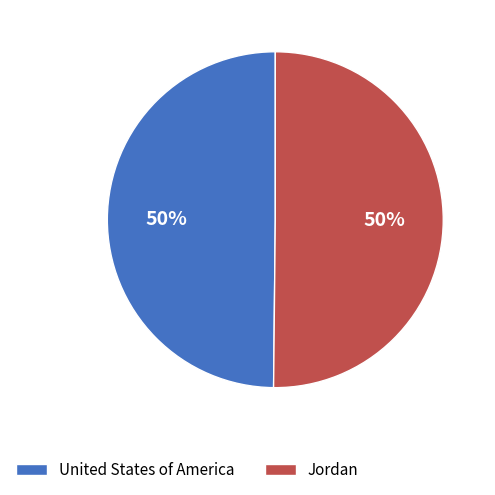

How many segments does this pie chart have?

2